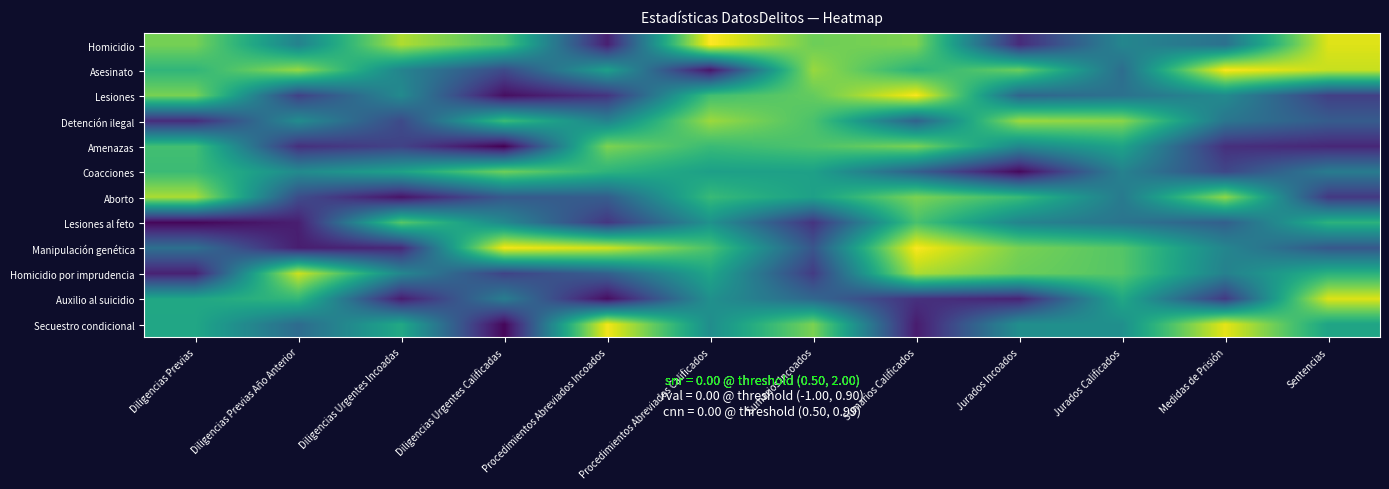

Which series changed the most between Diligencias Previas and Diligencias Previas Año Anterior?

Homicidio por imprudencia